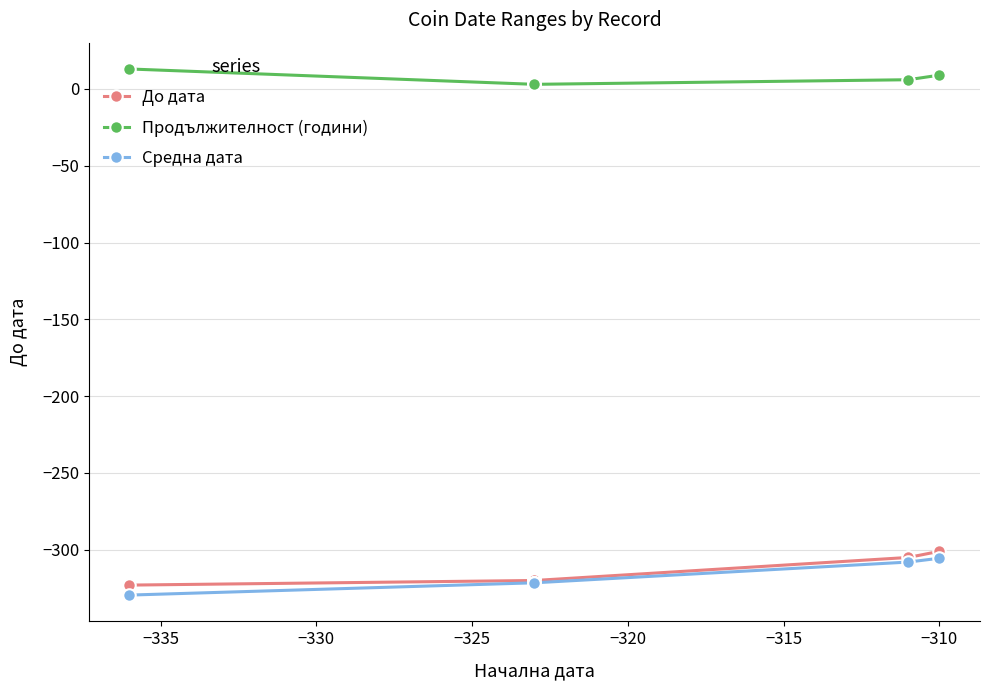

What is the highest value of the До дата series?

-301.0